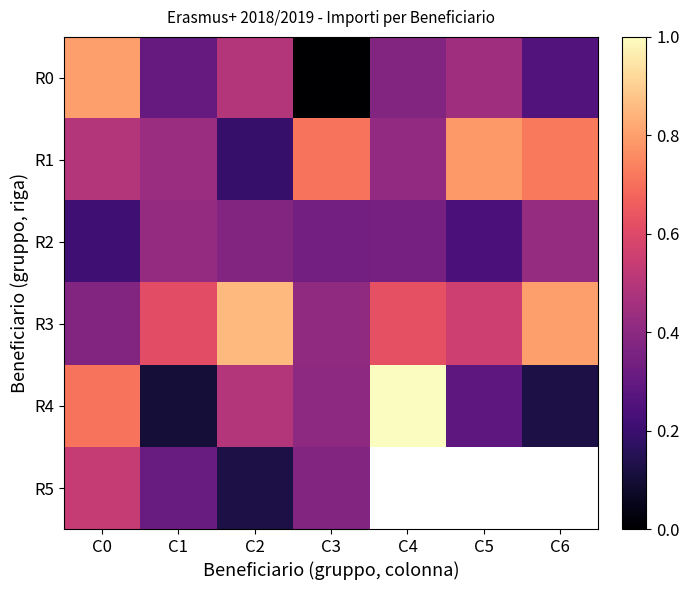

The value of R1 at C5 is 1.4. True or false?

False